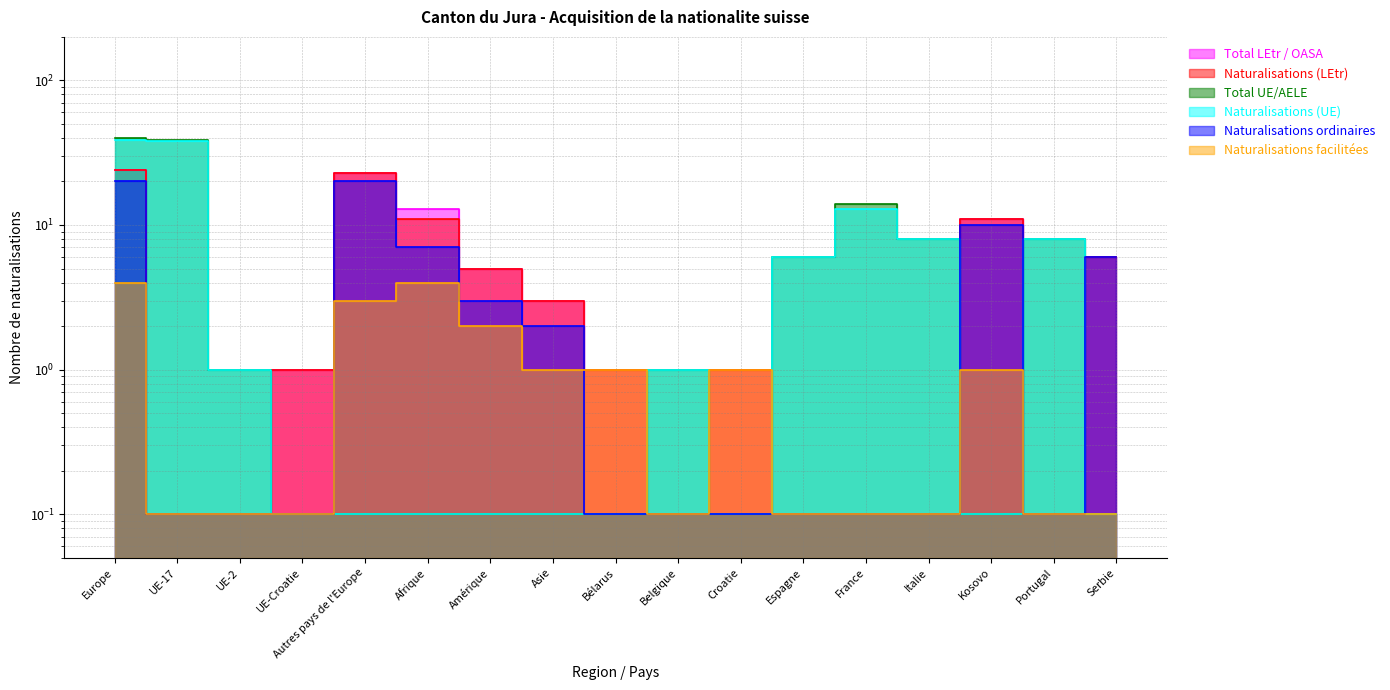

List the series in order of their peak value, lowest first.

Naturalisations facilitées, Naturalisations ordinaires, Total LEtr / OASA, Naturalisations (LEtr), Naturalisations (UE), Total UE/AELE